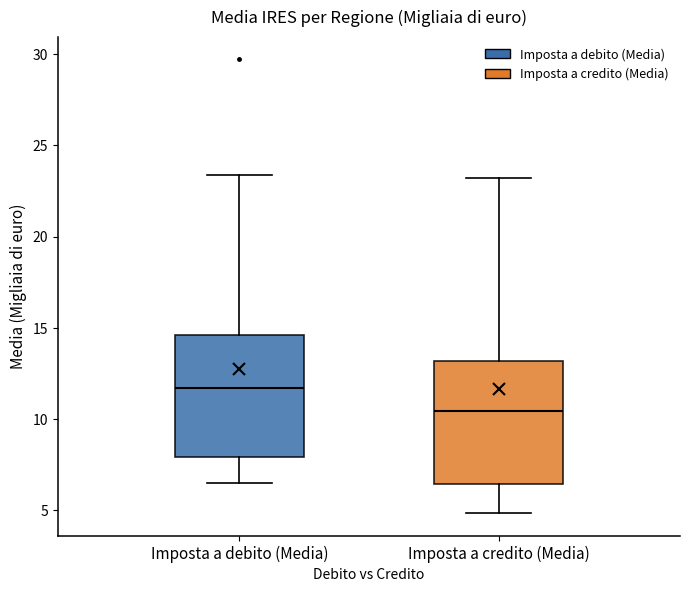

Which box has the highest median line?

Imposta a debito (Media)